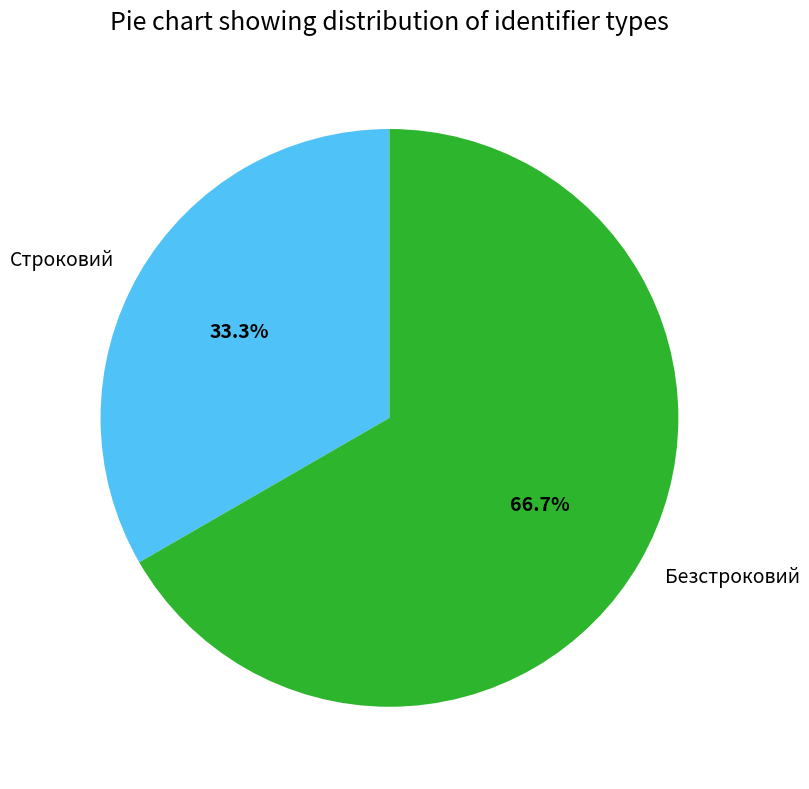

Between Безстроковий and Строковий, which is larger?

Безстроковий